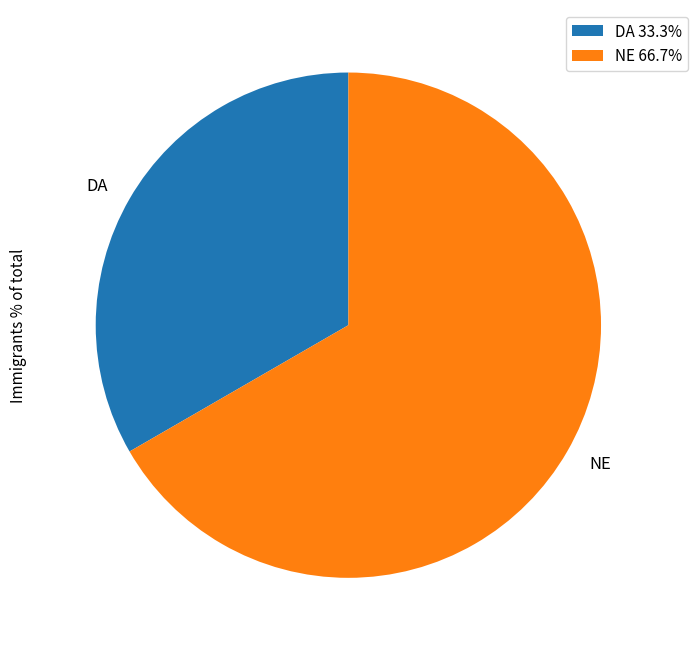

How many slices are in this pie chart?

2